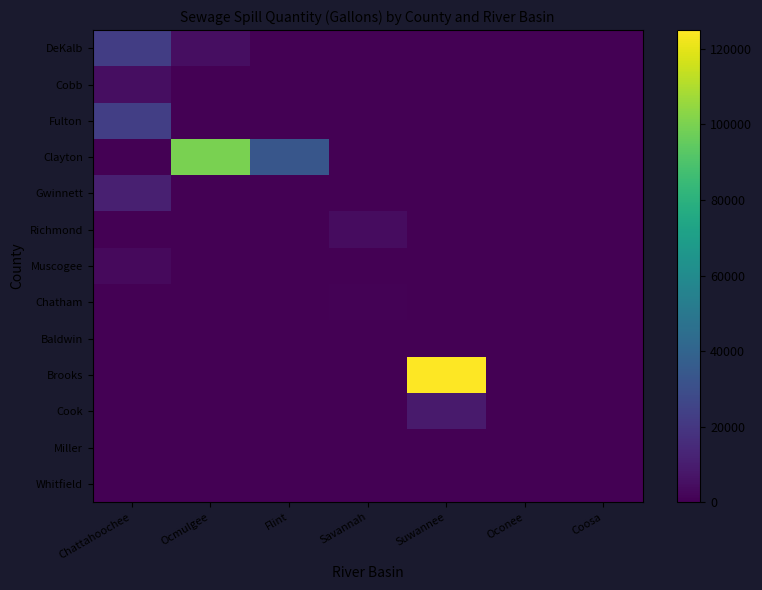

Rank the series by their maximum value, from highest to lowest.

Brooks, Clayton, Fulton, DeKalb, Gwinnett, Cook, Cobb, Richmond, Muscogee, Chatham, Baldwin, Miller, Whitfield